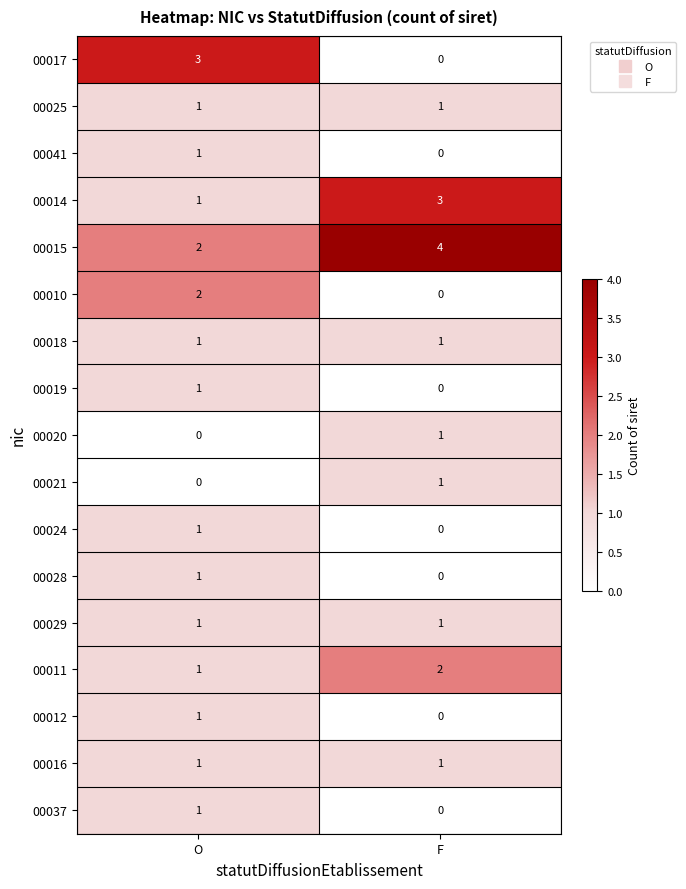

What is the total value across all series at F?

15